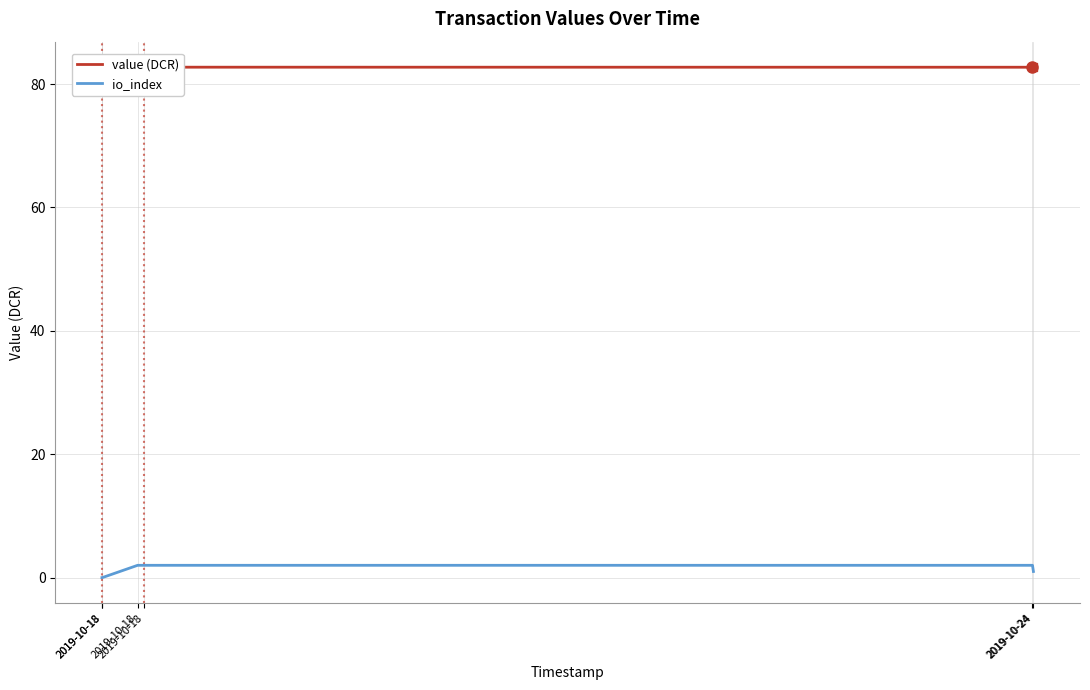

True or false: io_index and value (DCR) cross at least once.

False